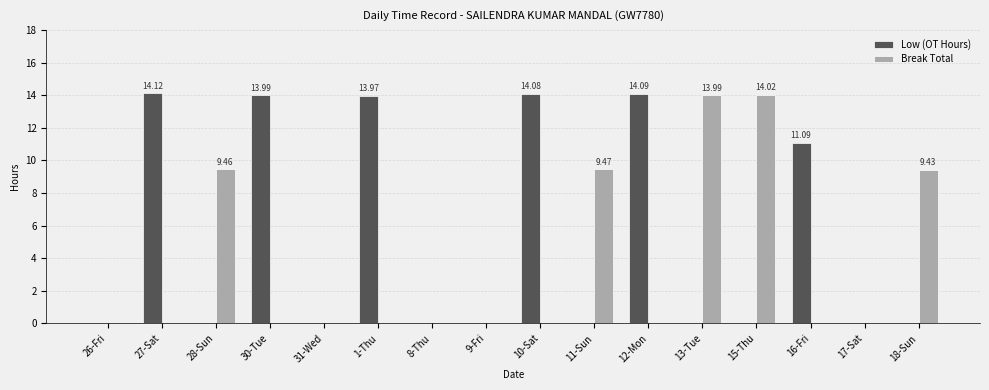

What is the sum of the Break Total values at 11-Sun and 10-Sat?

9.5